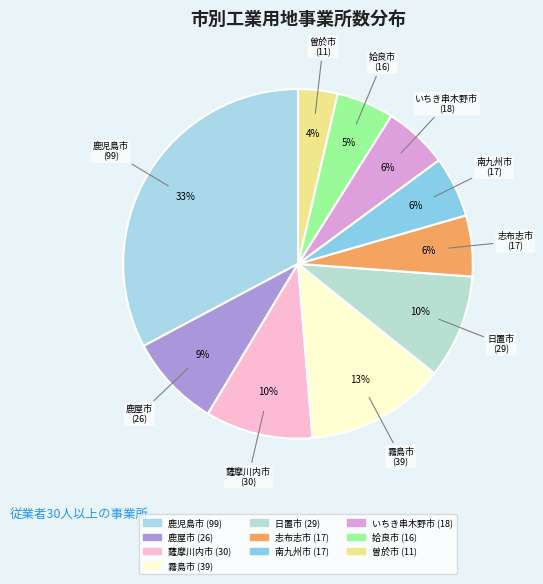

Between 曽於市 and 日置市, which is larger?

日置市